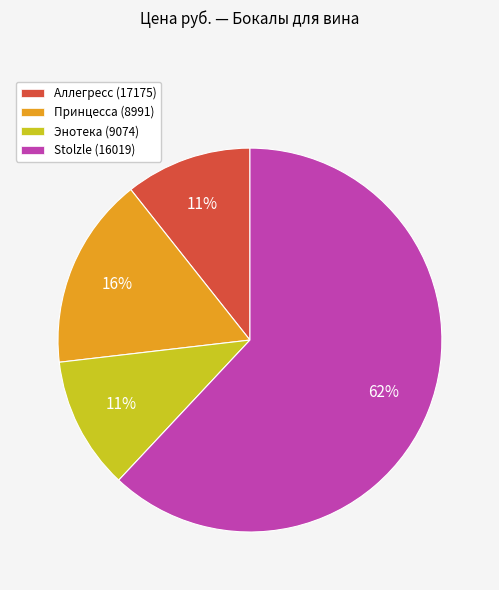

What is the majority slice?

Stolzle (16019)